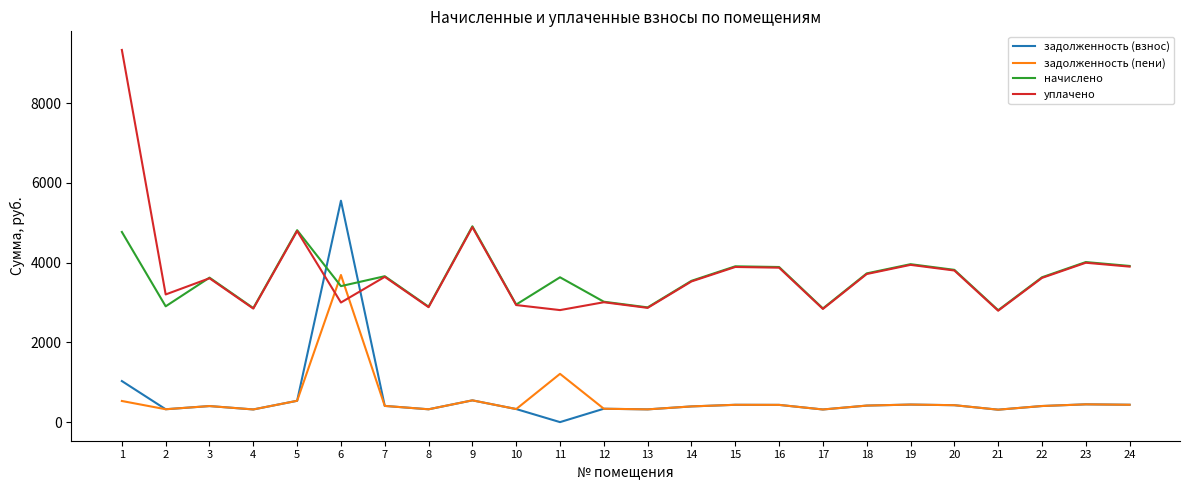

List the series in order of their peak value, highest first.

уплачено, задолженность (взнос), начислено, задолженность (пени)